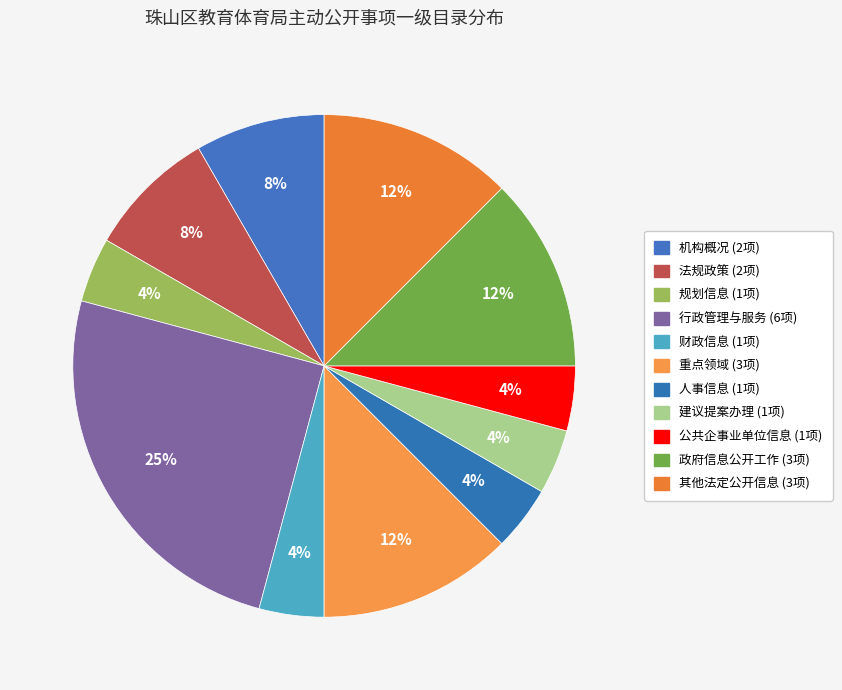

To the nearest percent, what is the average slice percentage?

9%